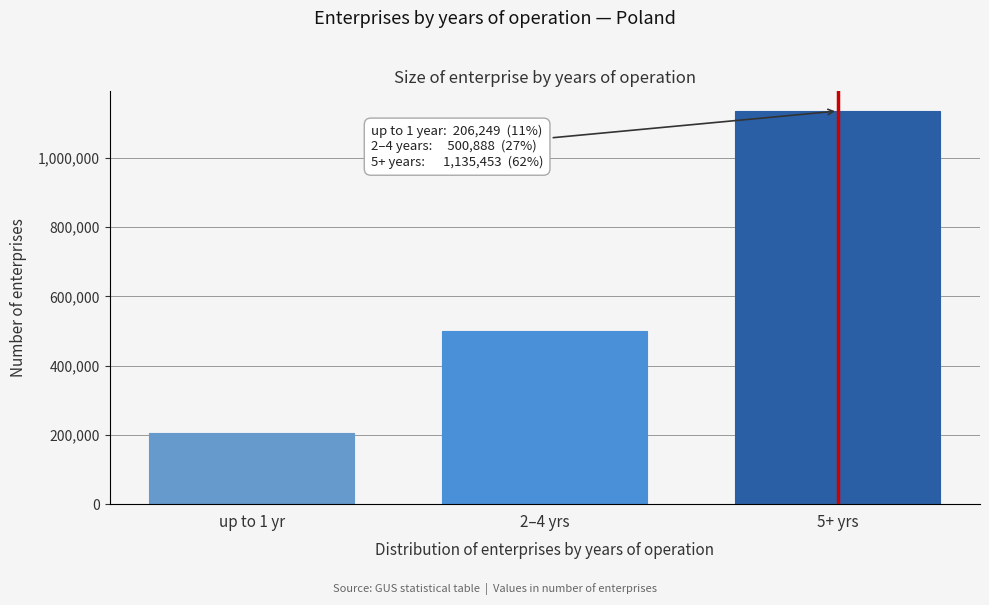

Reading right to left, what are all the values shown in this chart?

5+ yrs=1135453	2–4 yrs=500888	up to 1 yr=206249